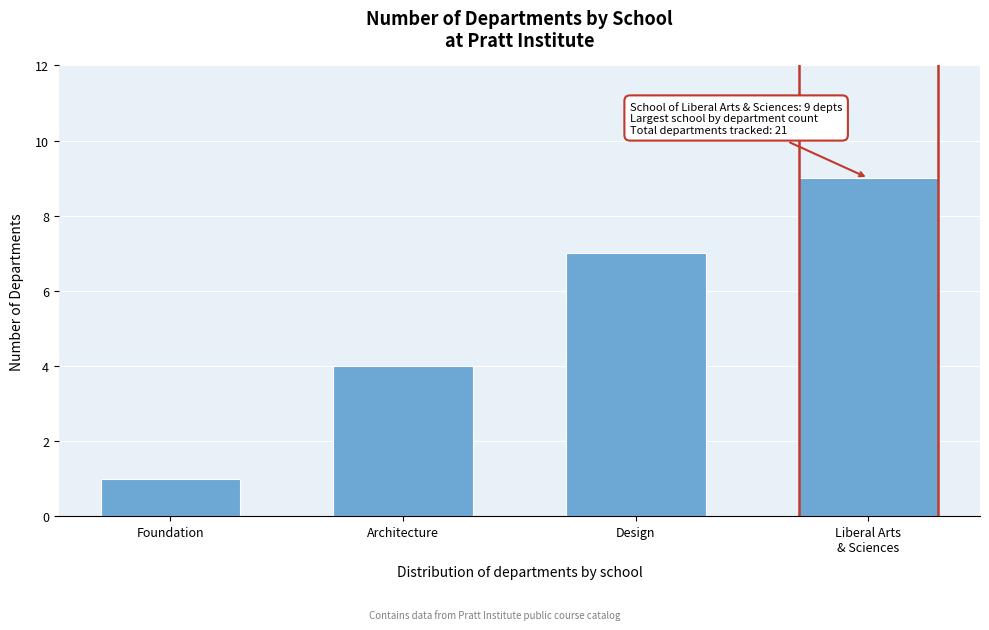

Reading left to right, extract all data points from this chart.

1	4	7	9